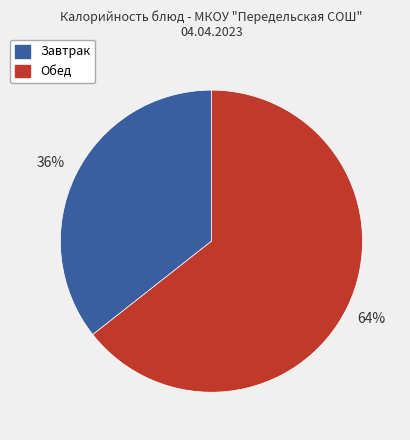

The Обед slice represents 77% of the pie. True or false?

False